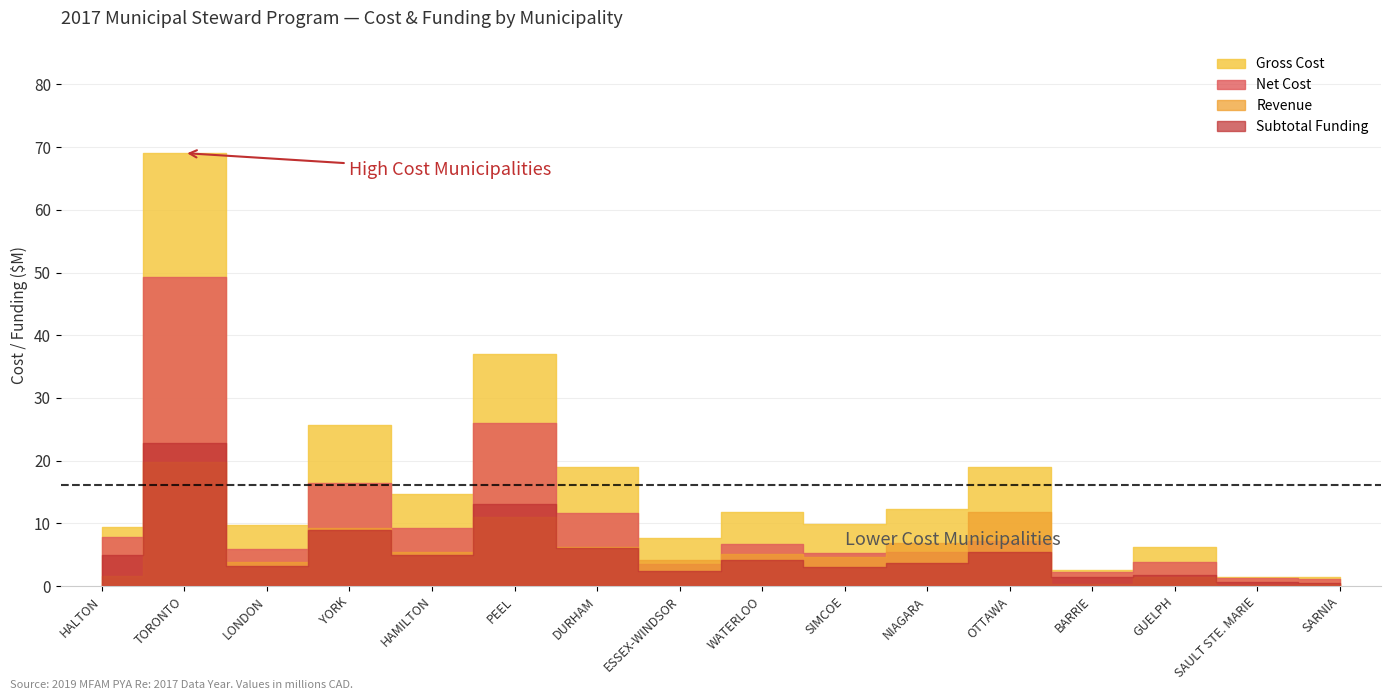

At which category does the chart reach its minimum across all series?

SAULT STE. MARIE